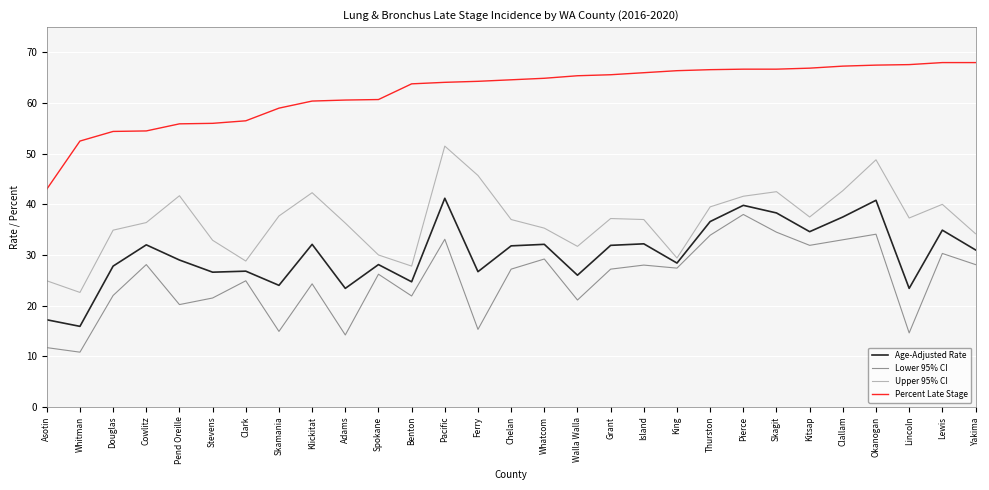

What is the total value across all series at Walla Walla?

144.2